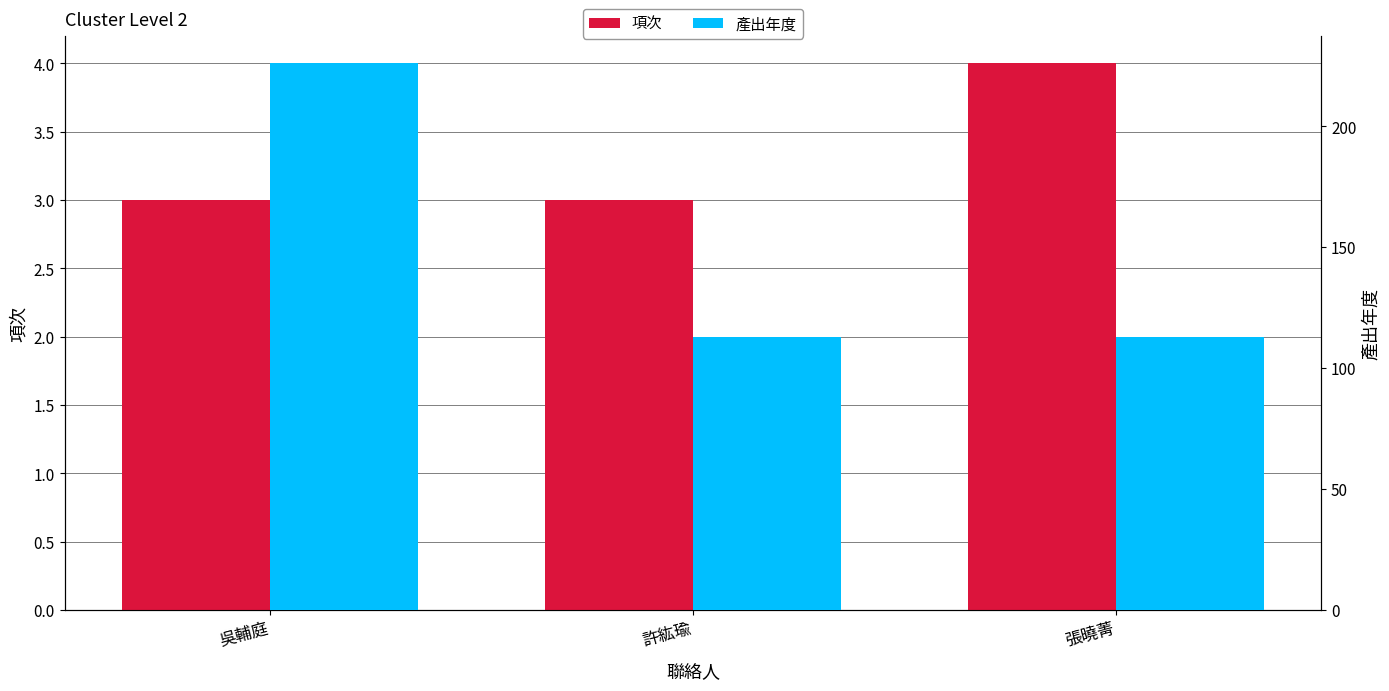

What is the label of the 1st bar from the left?

吳輔庭